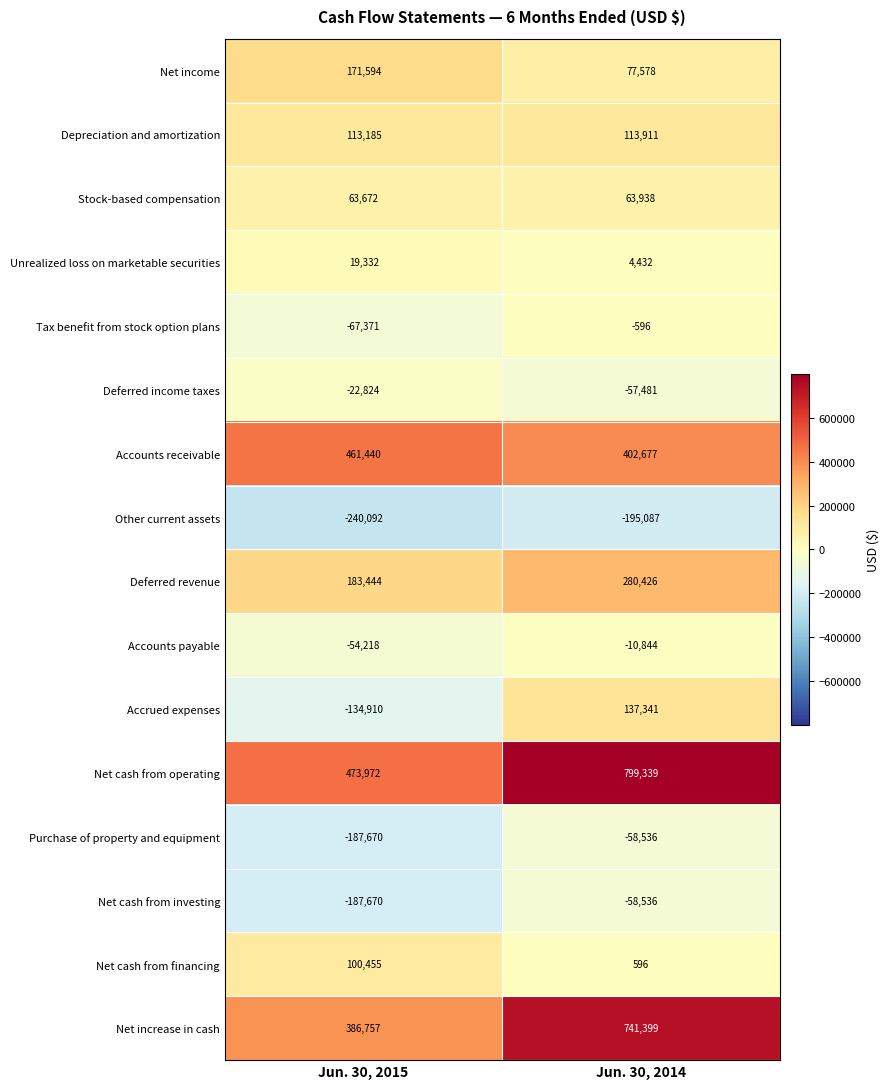

Is it true that Accrued expenses equals 70593 at Jun. 30, 2014?

False